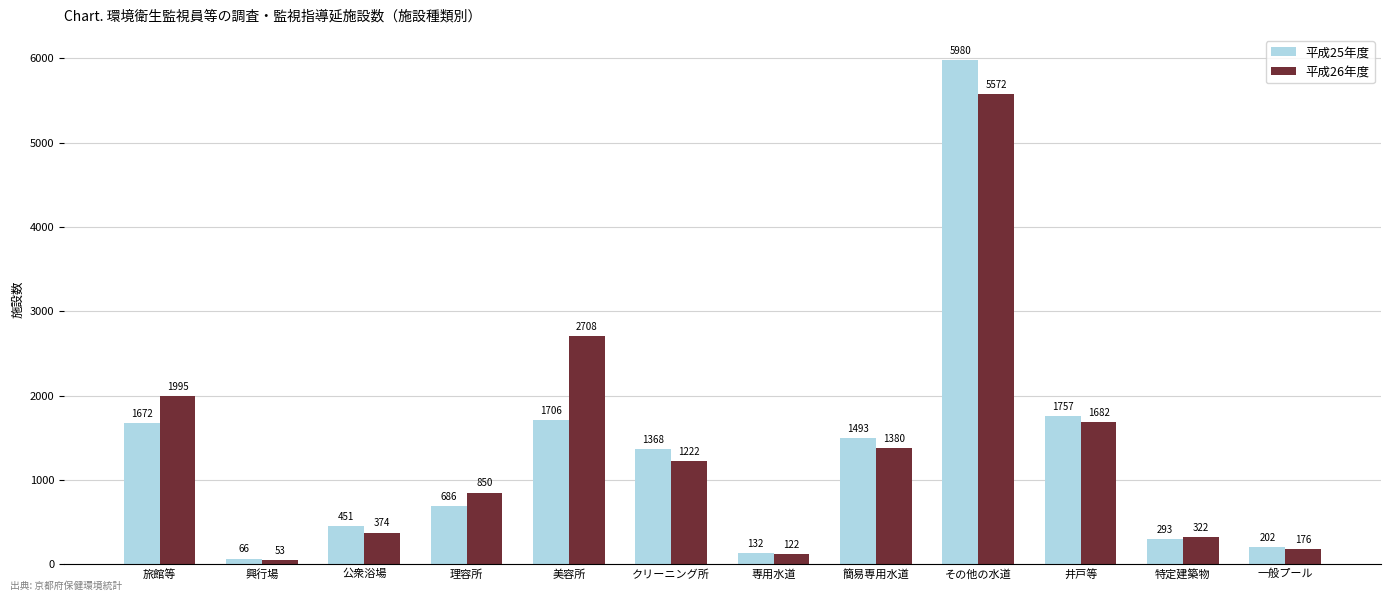

How many distinct data groups are displayed?

2